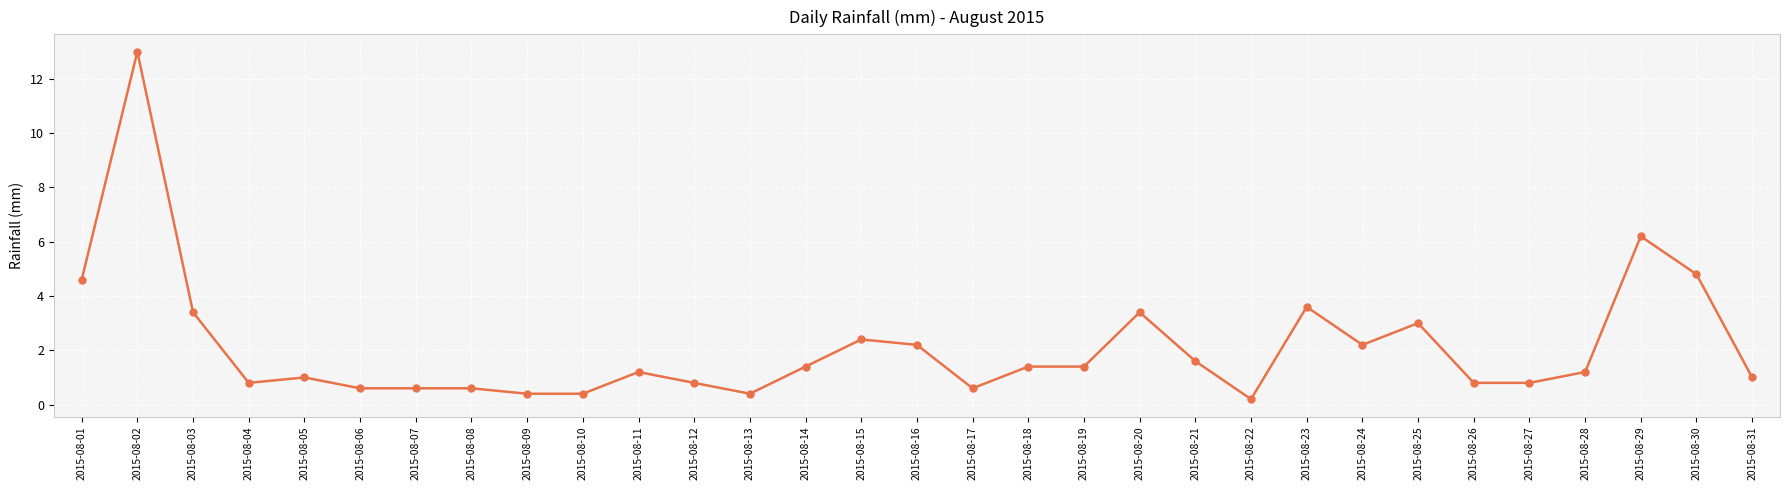

What is the difference between the values at 2015-08-10 and 2015-08-29?

5.8